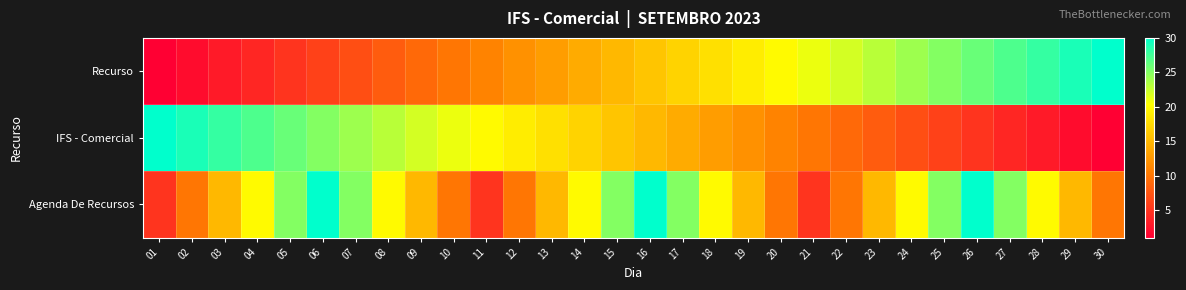

Reading left to right, what are all the values shown in this chart?

Recurso: 01=1	02=2	03=3	04=4	05=5	06=6	07=7	08=8	09=9	10=10	11=11	12=12	13=13	14=14	15=15	16=16	17=17	18=18	19=19	20=20	21=21	22=22	23=23	24=24	25=25	26=26	27=27	28=28	29=29	30=30
IFS - Comercial: 01=30	02=29	03=28	04=27	05=26	06=25	07=24	08=23	09=22	10=21	11=20	12=19	13=18	14=17	15=16	16=15	17=14	18=13	19=12	20=11	21=10	22=9	23=8	24=7	25=6	26=5	27=4	28=3	29=2	30=1
Agenda De Recursos: 01=5	02=10	03=15	04=20	05=25	06=30	07=25	08=20	09=15	10=10	11=5	12=10	13=15	14=20	15=25	16=30	17=25	18=20	19=15	20=10	21=5	22=10	23=15	24=20	25=25	26=30	27=25	28=20	29=15	30=10